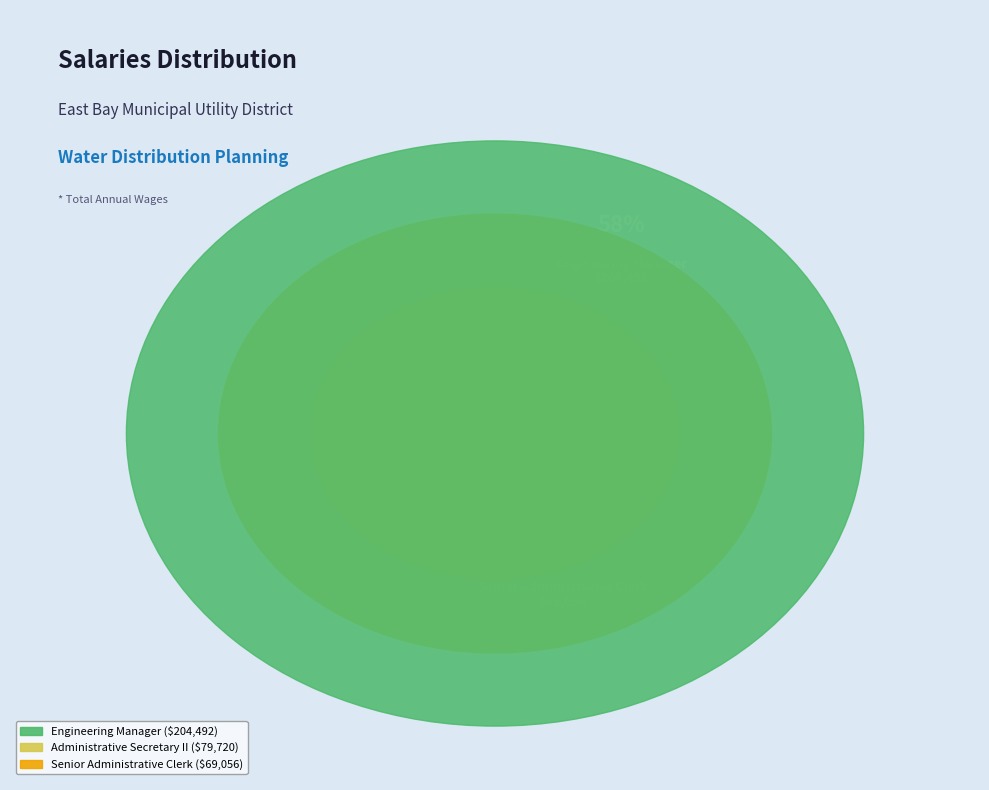

How many slices are in this pie chart?

3